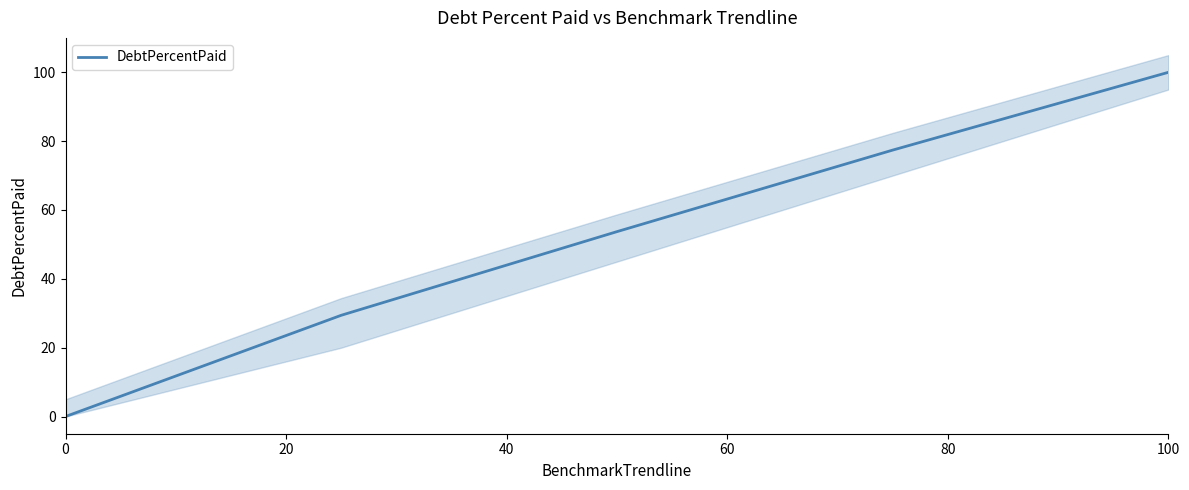

What is the highest value of the DebtPercentPaid series?

100.0